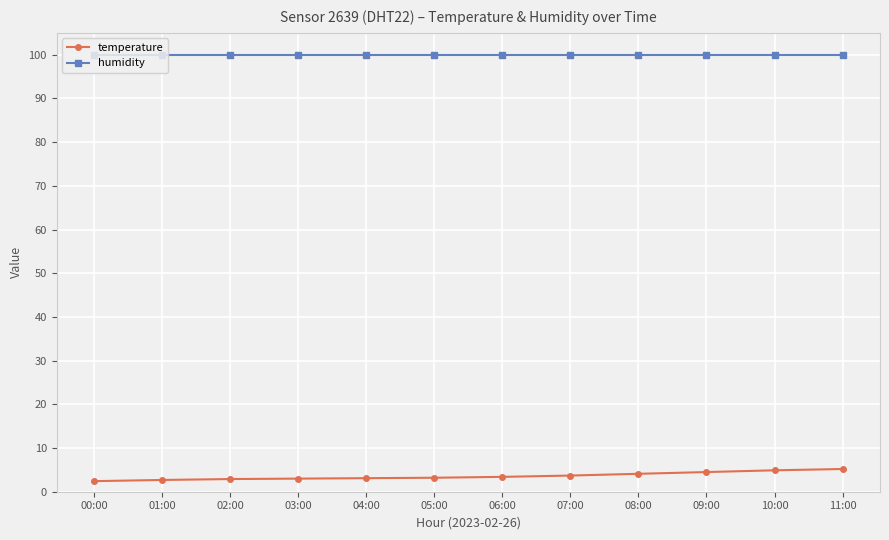

What is the maximum value shown in the chart?

99.9